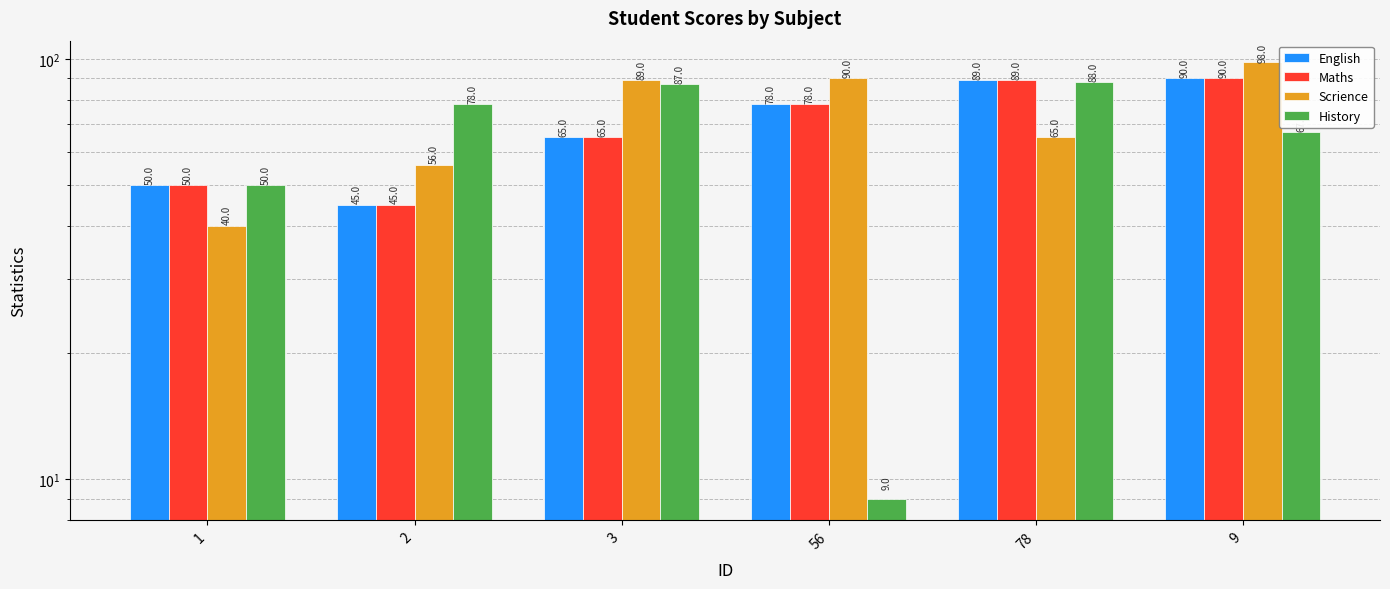

What is the lowest value of the Scrience series?

40